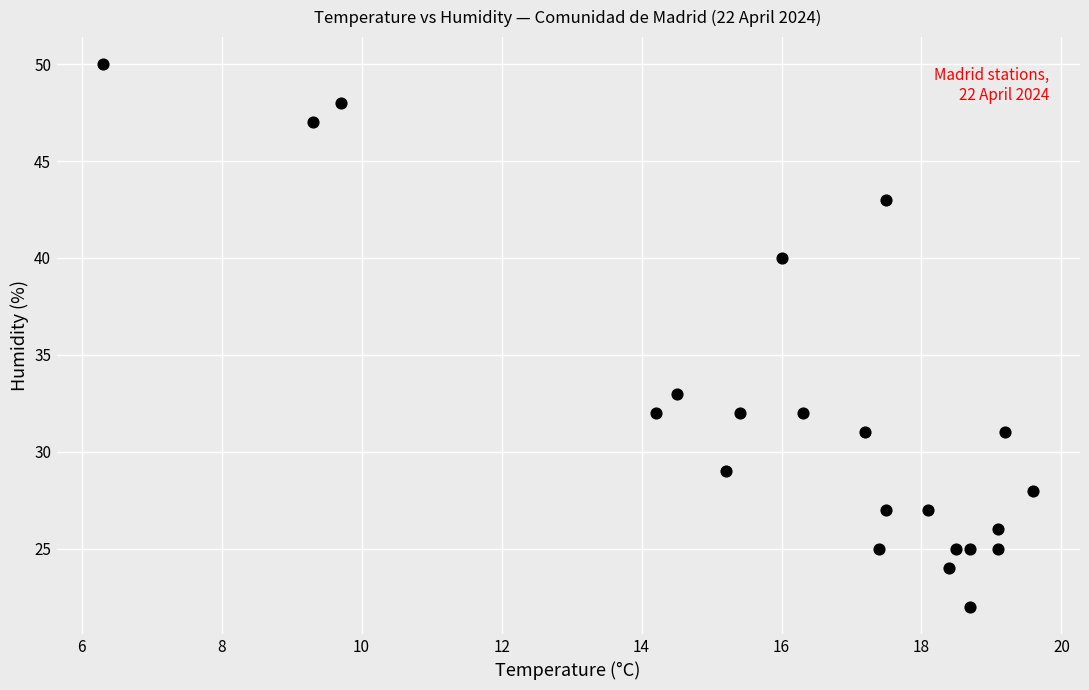

What is the range of Y values (max minus min)?

28